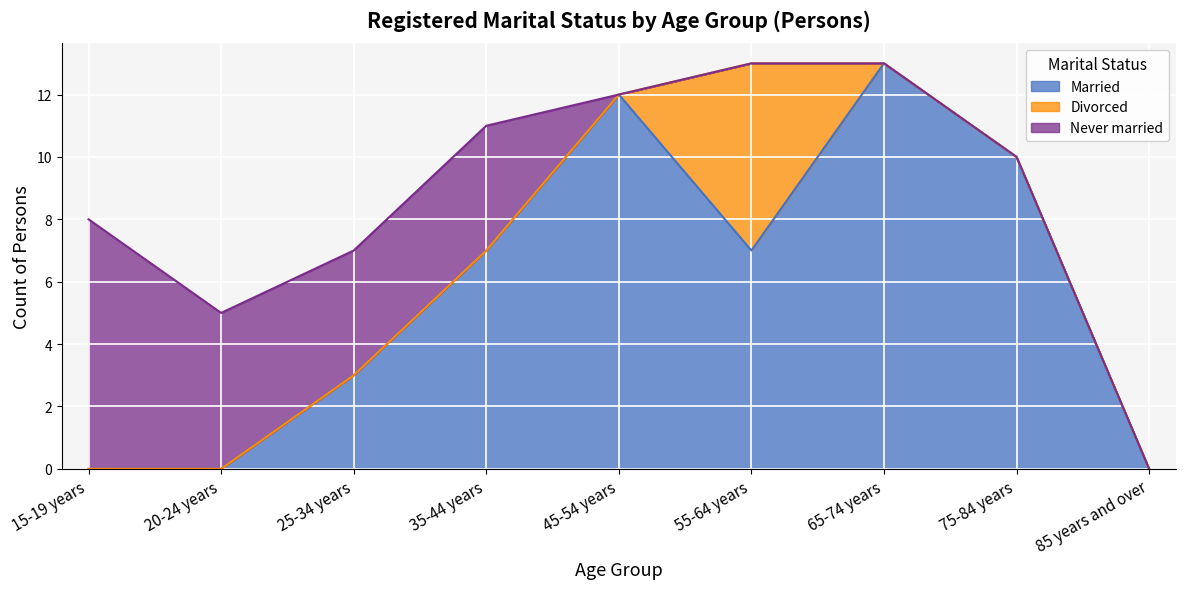

Reading left to right, transcribe all the data shown in this chart.

Married: 0	0	3	7	12	7	13	10	0
Divorced: 0	0	0	0	0	6	0	0	0
Never married: 8	5	4	4	0	0	0	0	0